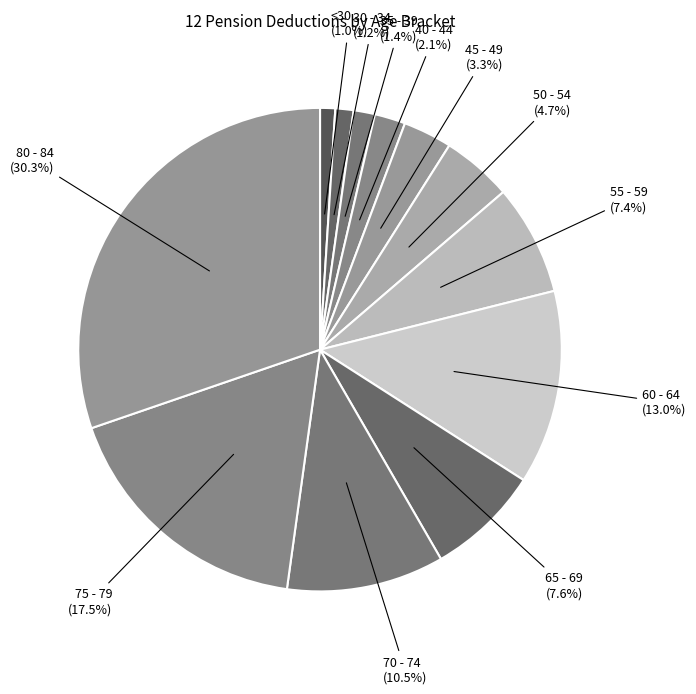

Which category has the smallest portion of the pie?

<30